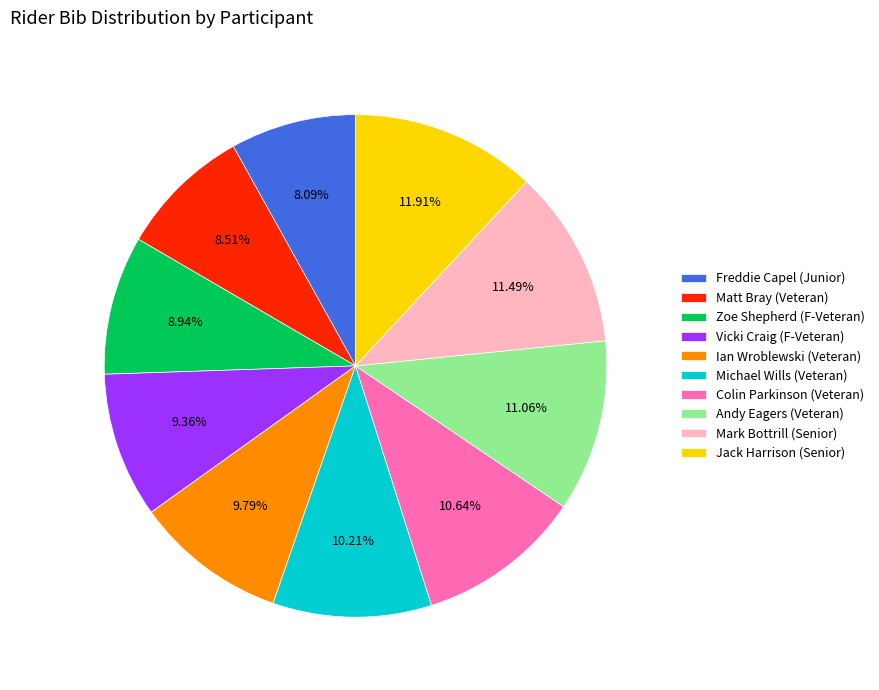

Do Matt Bray (Veteran) and Ian Wroblewski (Veteran) together represent more than half of the pie?

No